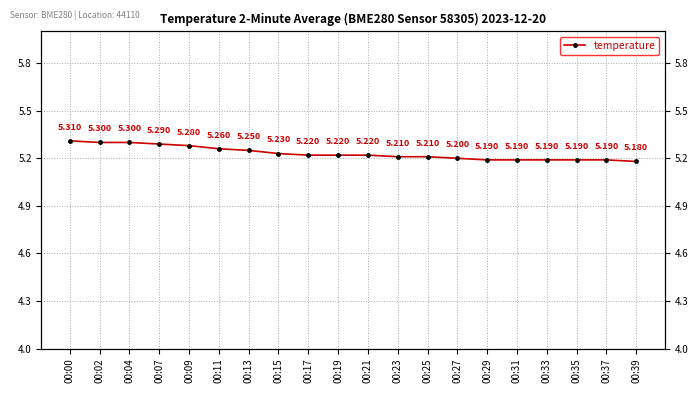

What is the difference between the maximum and minimum values?

0.1